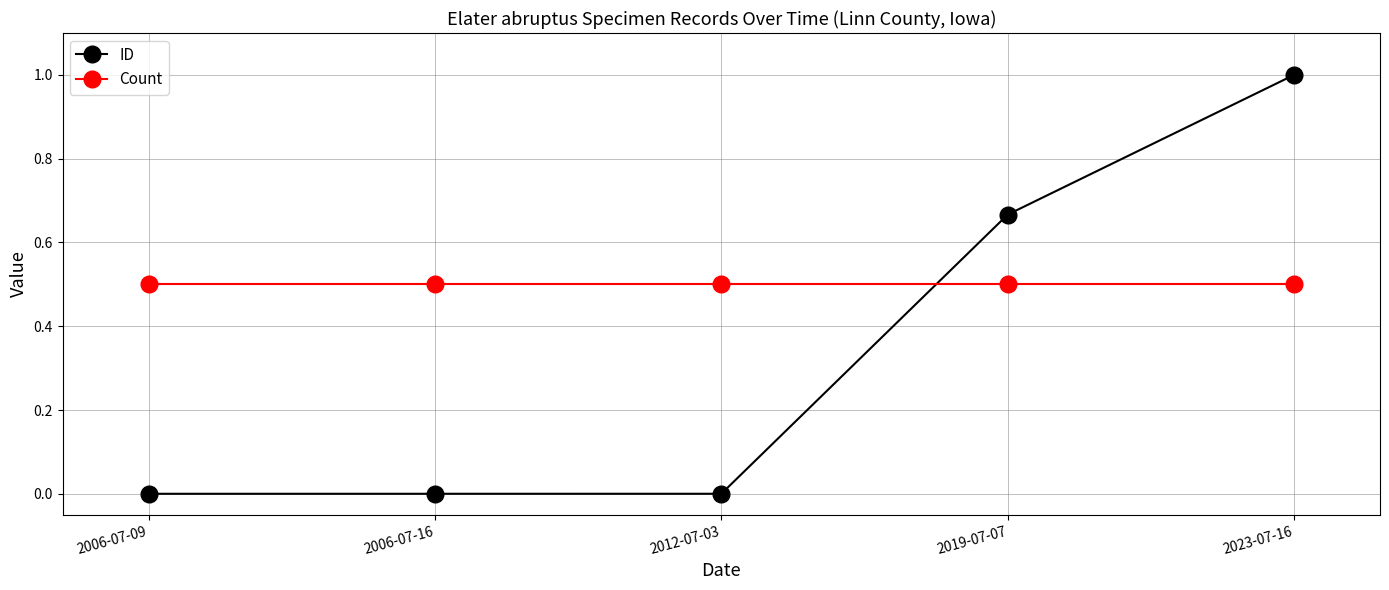

What is the sum of all ID values?

1.7